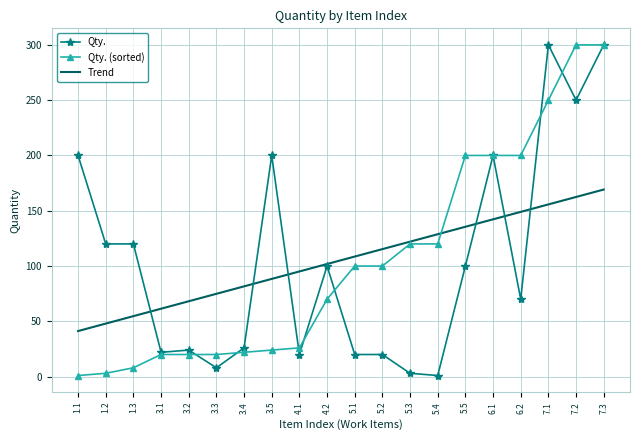

What is the spread (max minus min) of values at 3.3?

66.9